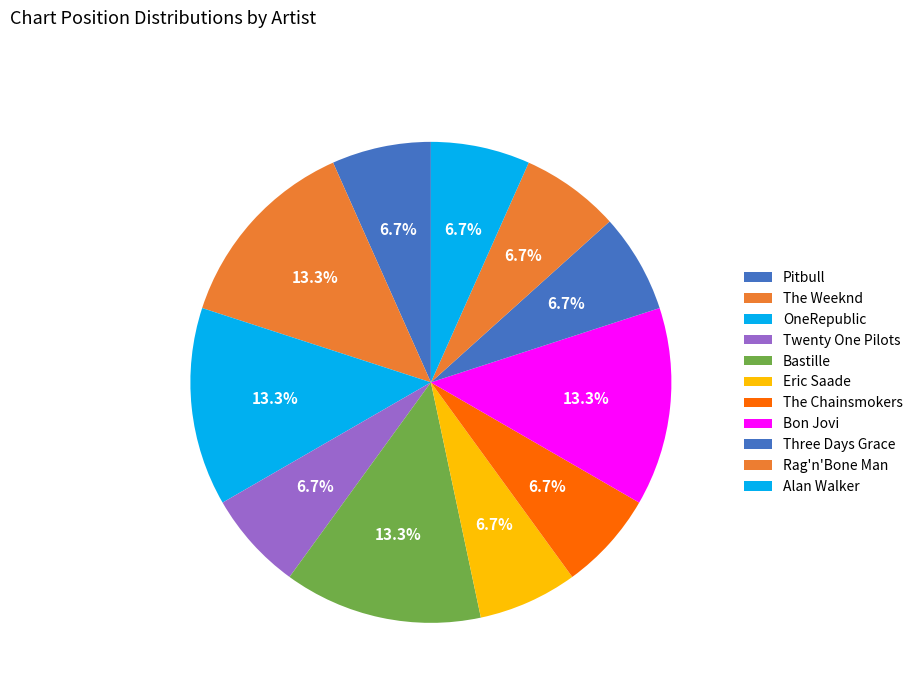

Between Bastille and The Weeknd, which is larger?

Bastille